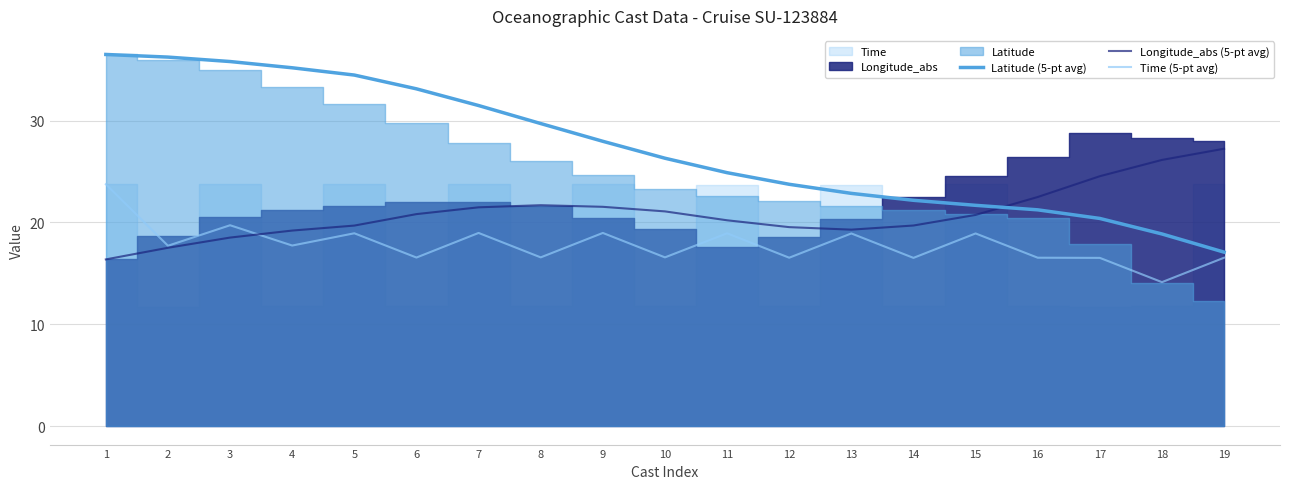

Does the chart display data point markers on the line(s)?

No